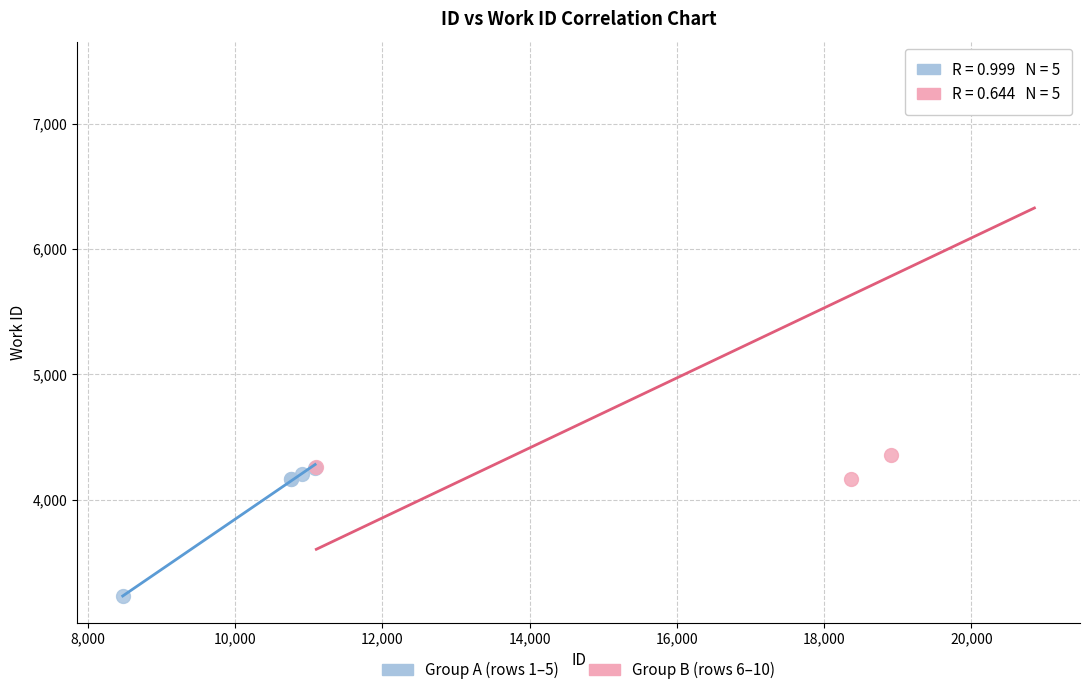

Which series has the largest Y range (max minus min)?

Group B (rows 6–10)